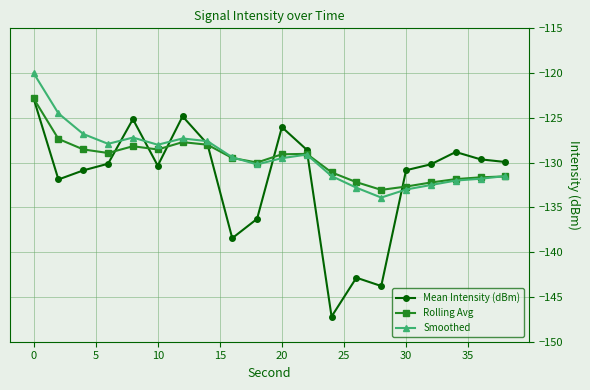

True or false: Smoothed has more than 0 points higher than both neighbors.

True